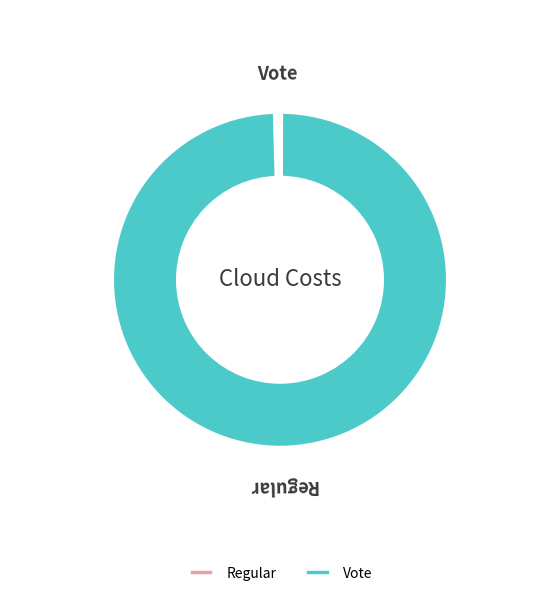

What is the change in value from Regular to Vote?

-517